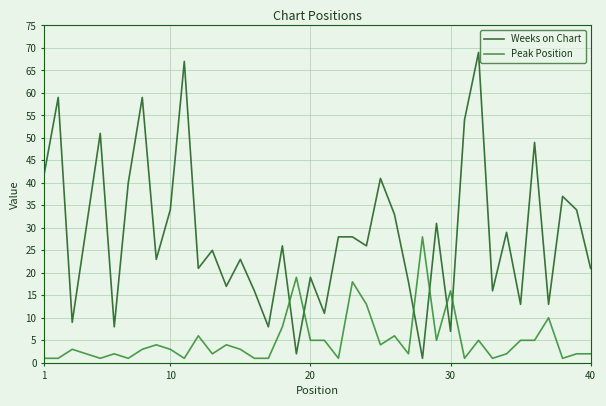

Rank the series by their average value, from highest to lowest.

Weeks on Chart, Peak Position